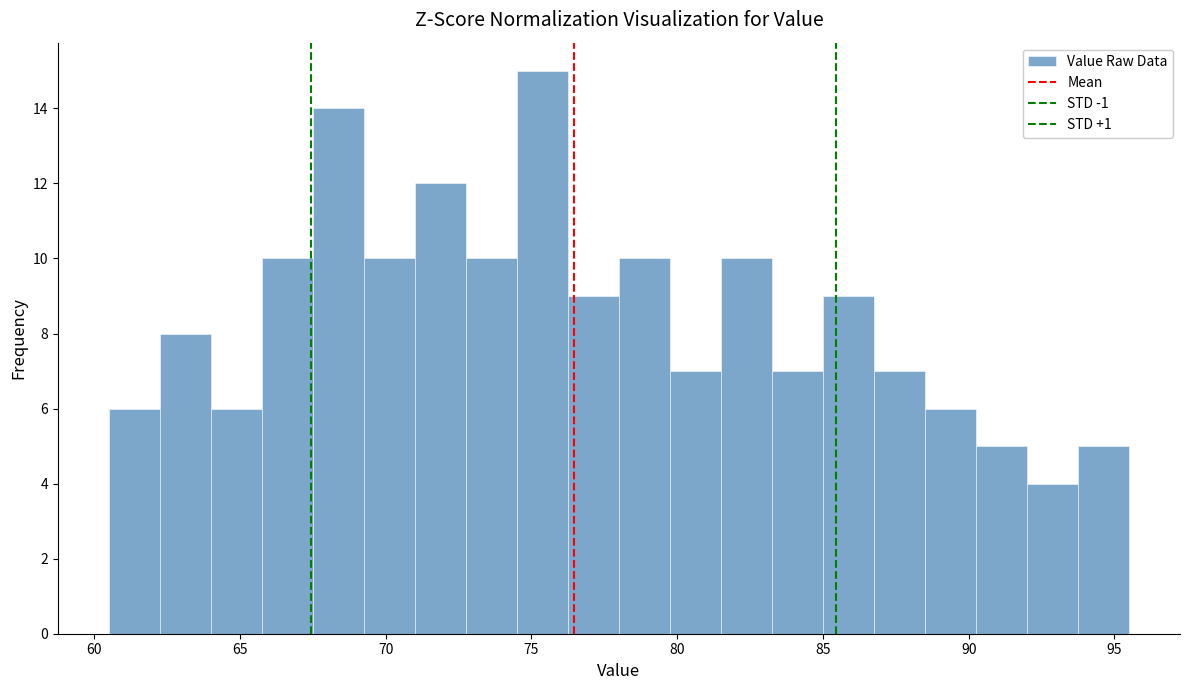

Around what value on the x-axis is the tallest bar? Give the approximate position of its centre, as read against the axis.

75.5